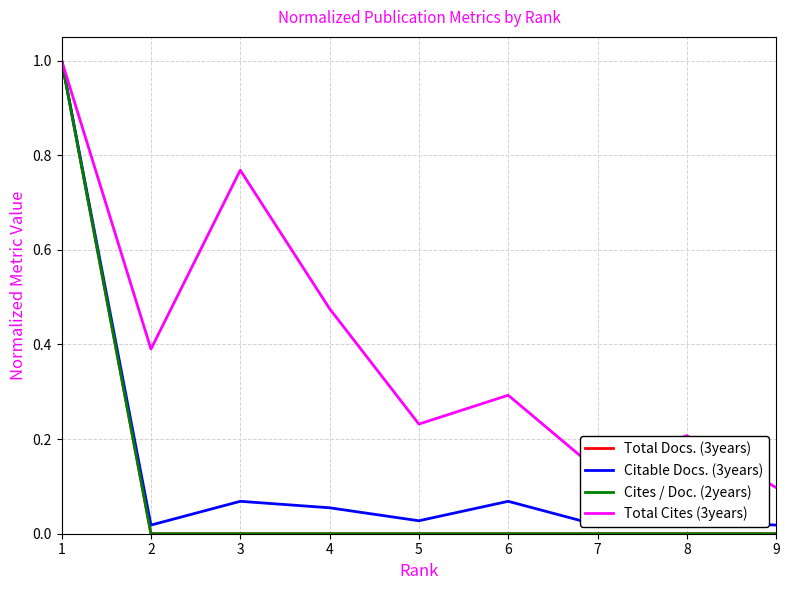

Count the Cites / Doc. (2years) values in the range 0 to 1.

9